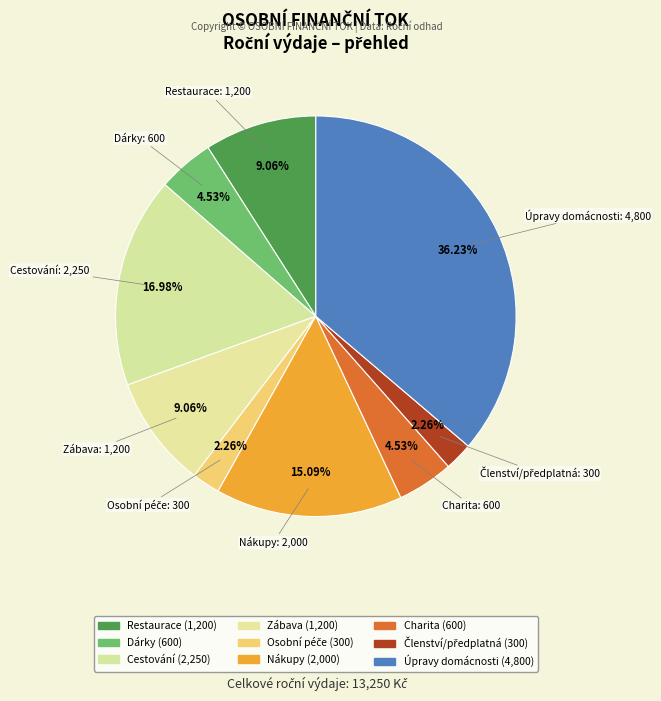

To the nearest percent, what is the difference between the largest and smallest slice percentages?

34%